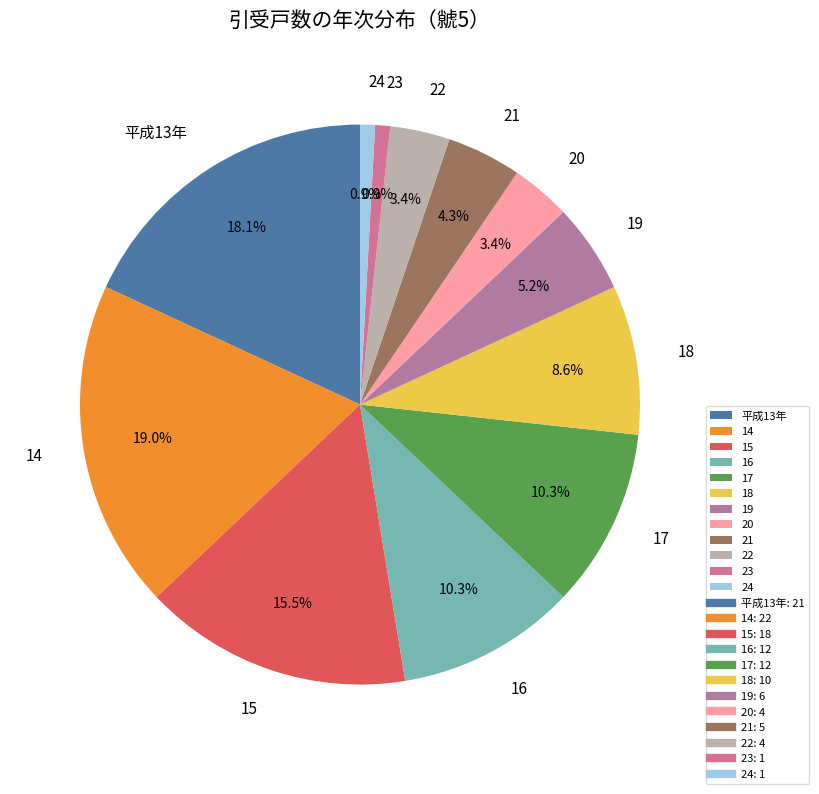

True or false: 24 accounts for 11% of the total.

False